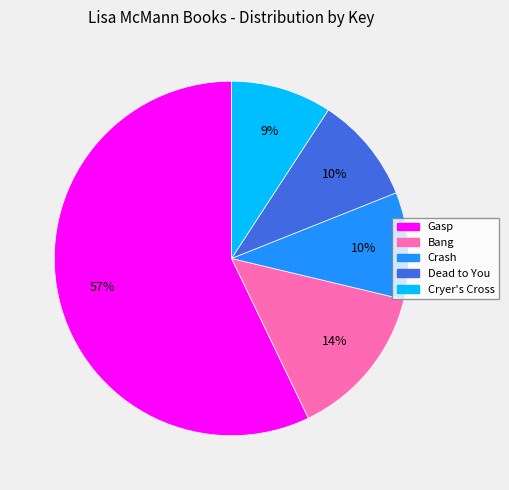

Combined, do Gasp and Cryer's Cross account for over 50%?

Yes